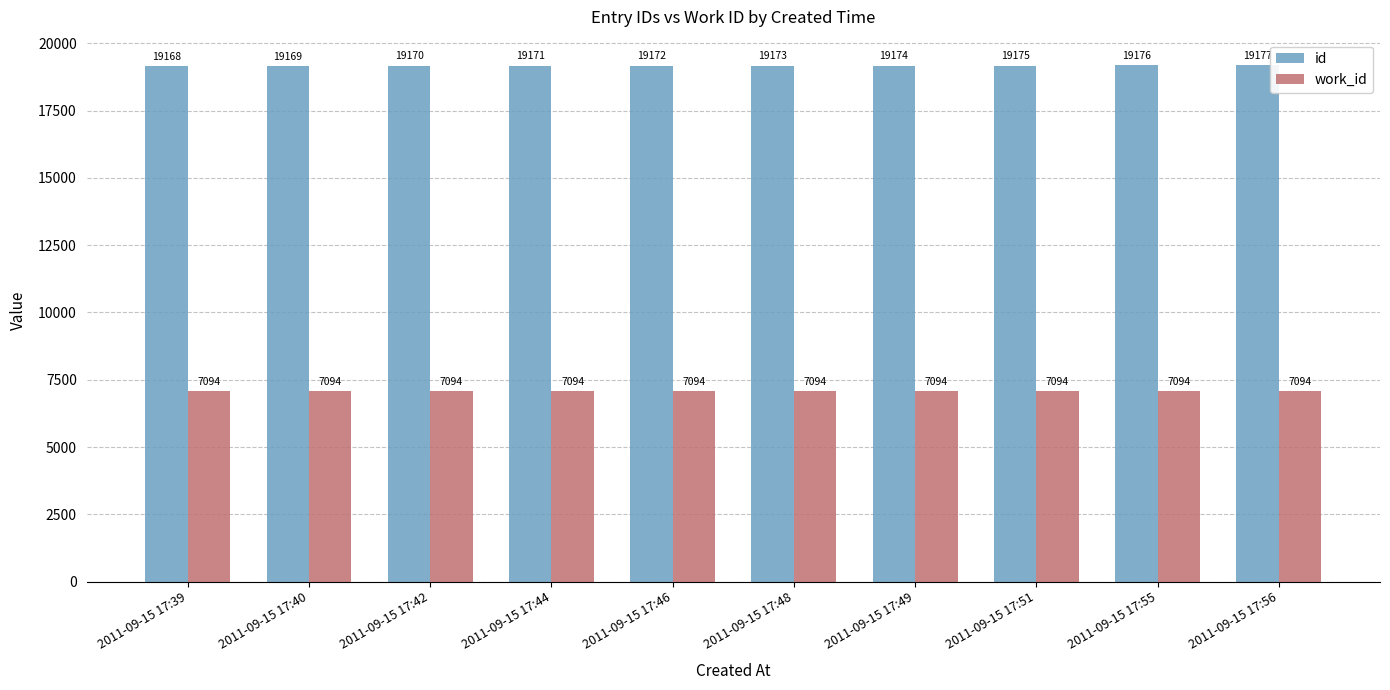

Is it true that id equals 19169 at 2011-09-15 17:40?

True